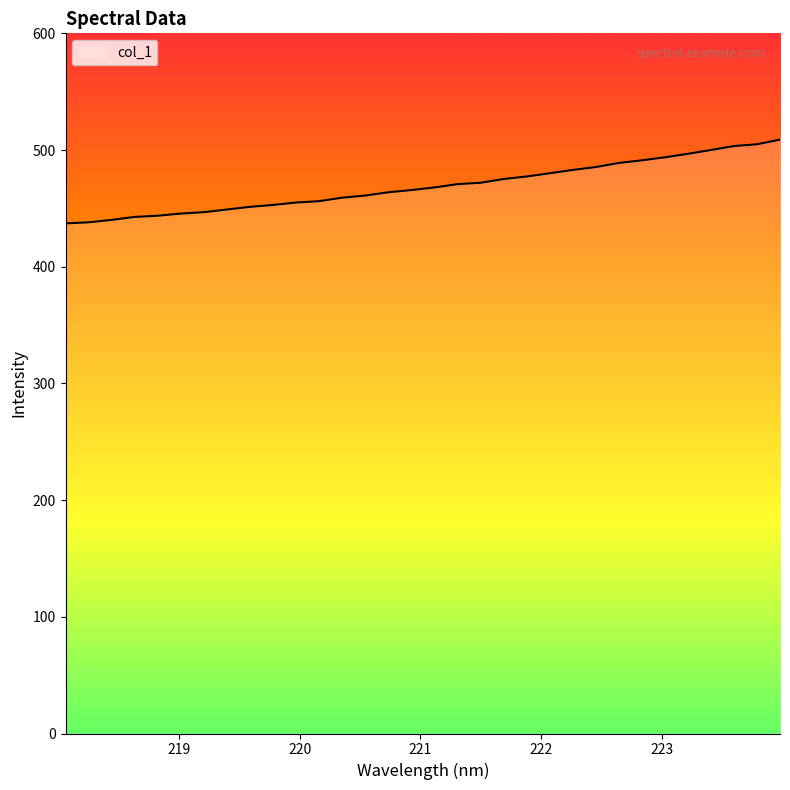

How many distinct data groups are displayed?

1